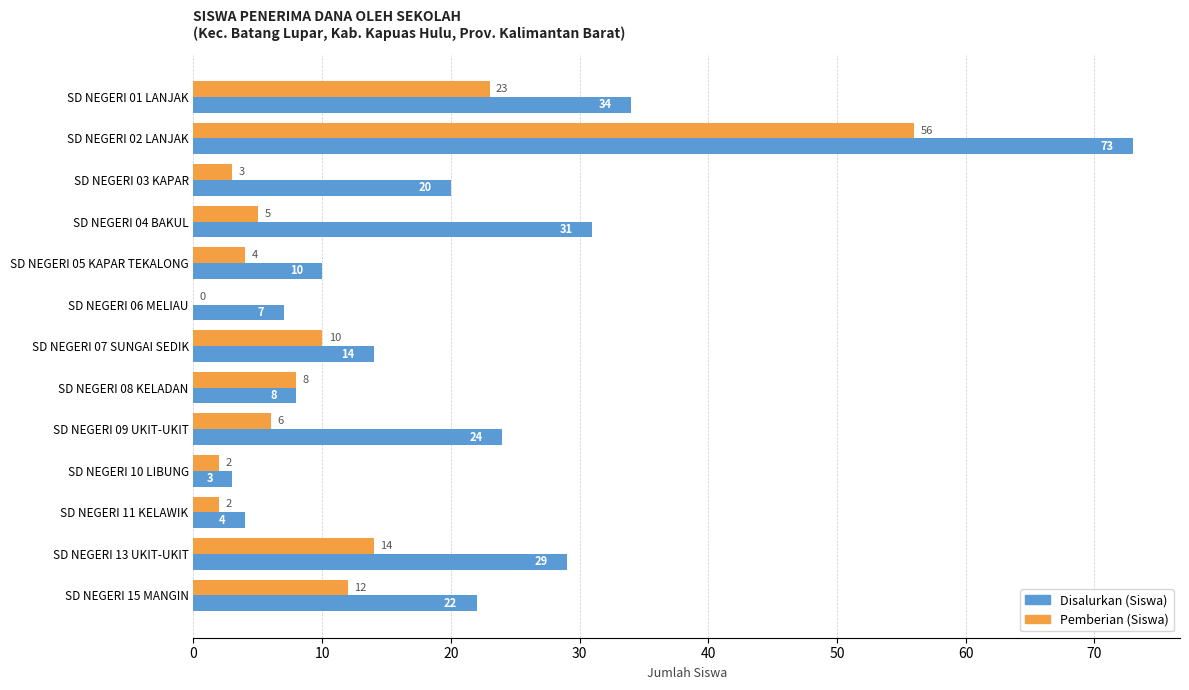

What is the sum of all Pemberian (Siswa) values?

145